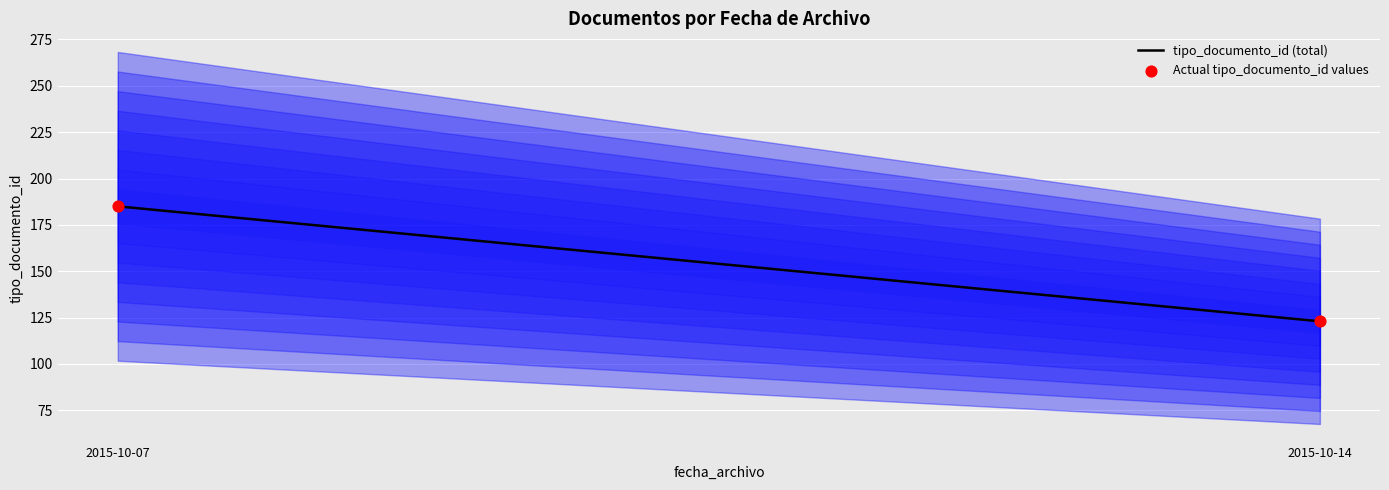

What is the average Y value?

154